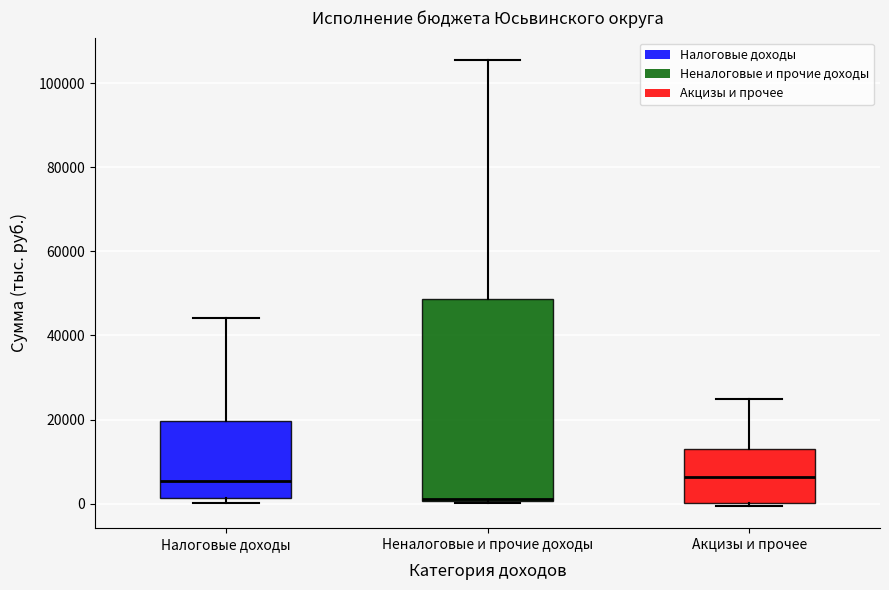

Reading left to right, read every box against the y-axis: the position of its median line, the range the box covers, and the ends of its whiskers. The values are not printed on the chart, so give them approximately, as read against the axis.

Налоговые доходы: median 6000, box 2000 to 20000, whiskers 0 to 44000
Неналоговые и прочие доходы: median 2000, box 0 to 48000, whiskers 0 to 106000
Акцизы и прочее: median 6000, box 0 to 12000, whiskers 0 to 24000